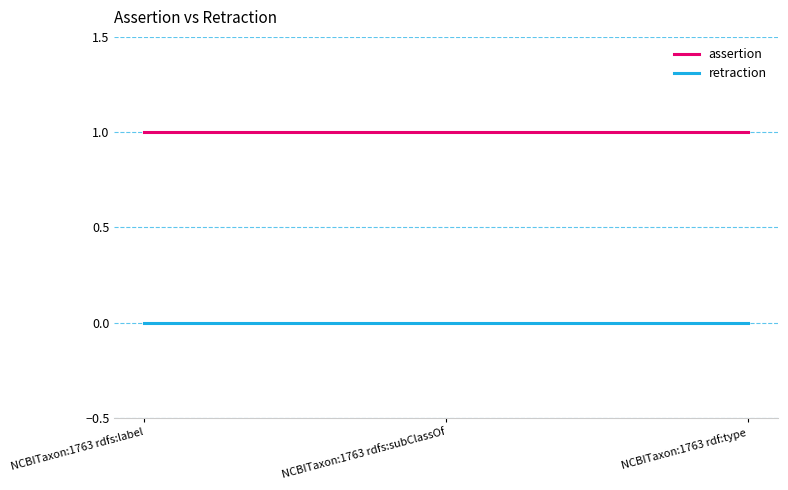

How many lines are shown in the chart?

2